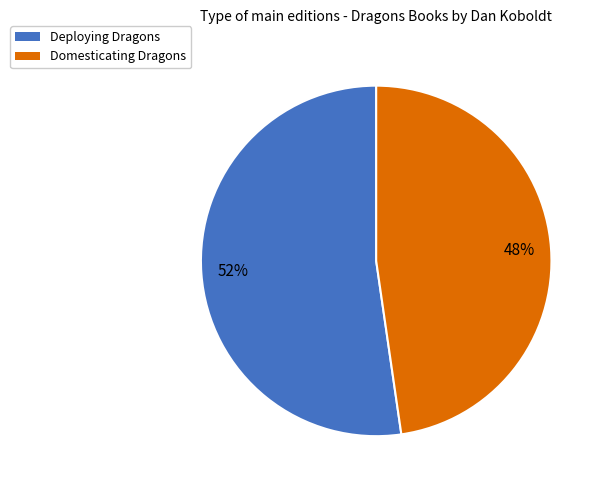

To the nearest percent, what percentage of the pie is Deploying Dragons?

52%